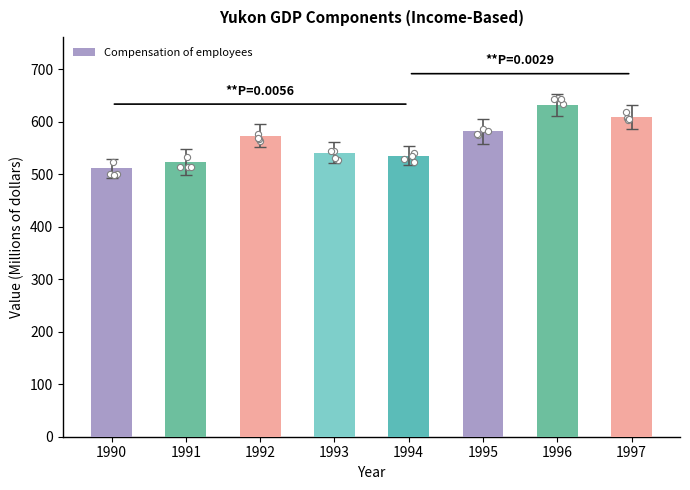

What is the change in value from 1991 to 1994?

+13